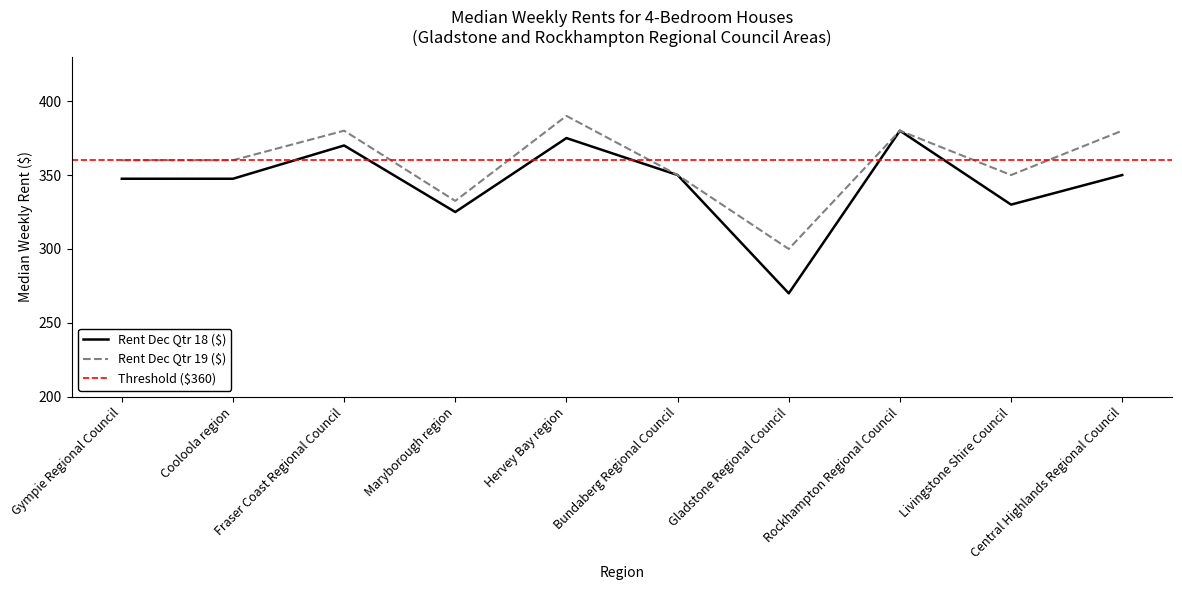

Between Hervey Bay region and Rockhampton Regional Council, which series saw the biggest shift?

Rent Dec Qtr 19 ($)